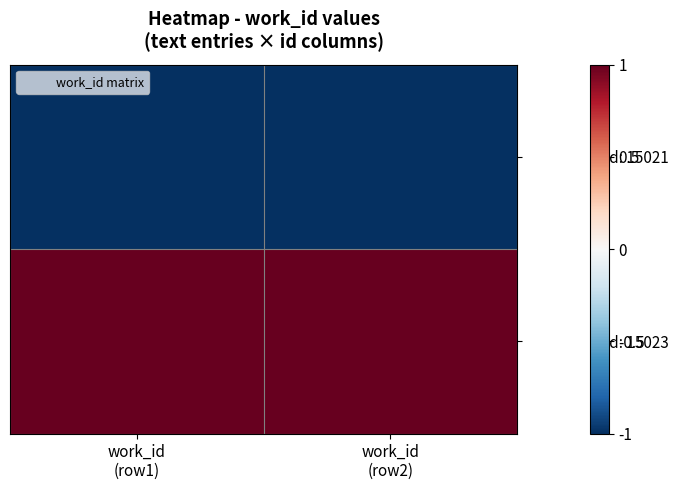

Between work_id (row1) and work_id (row2), which series saw the biggest shift?

id: 15023